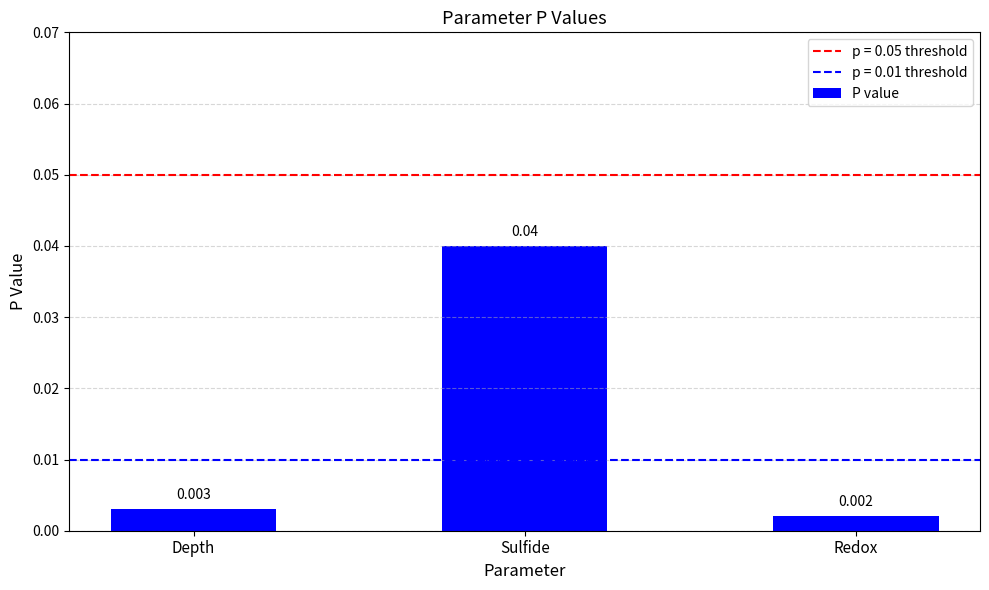

At which label is the value closest to 0?

Redox